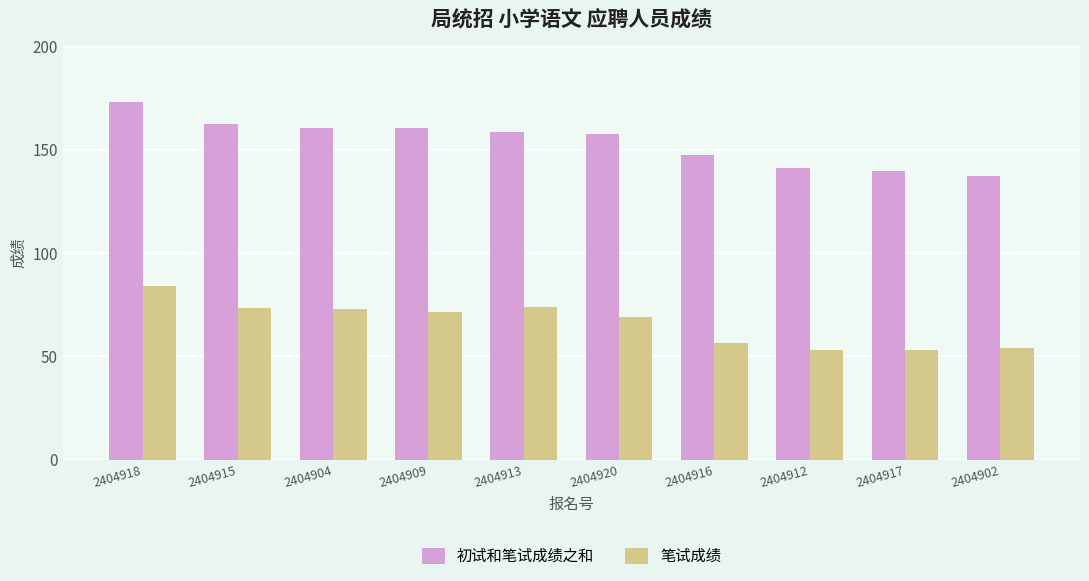

What are all the series names shown in the legend?

初试和笔试成绩之和, 笔试成绩